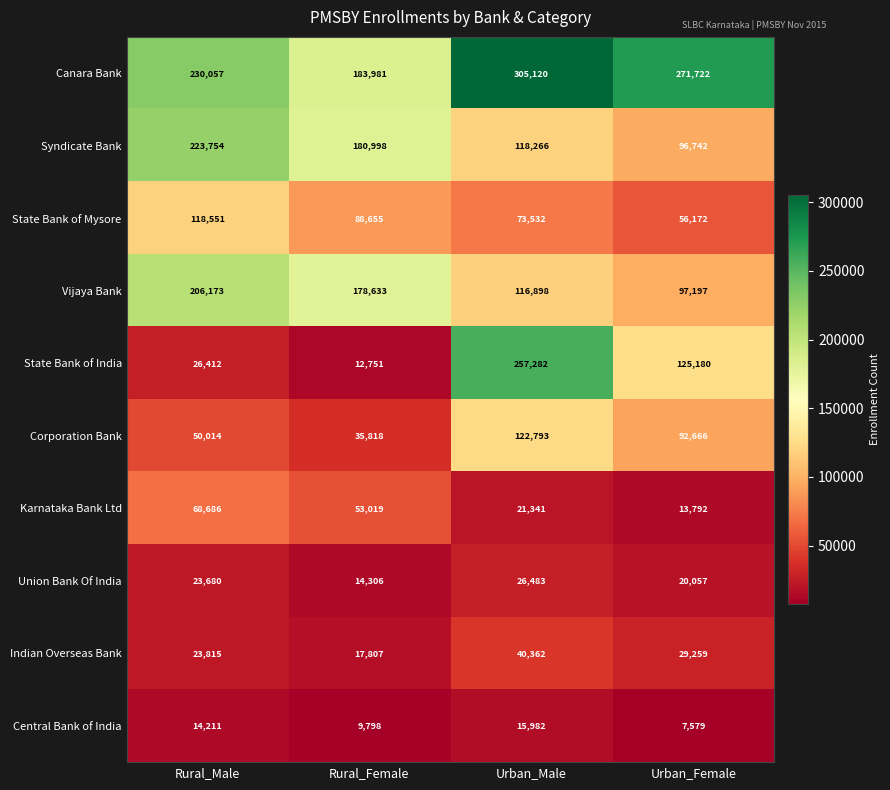

Between Rural_Male and Urban_Male, which series saw the biggest shift?

State Bank of India